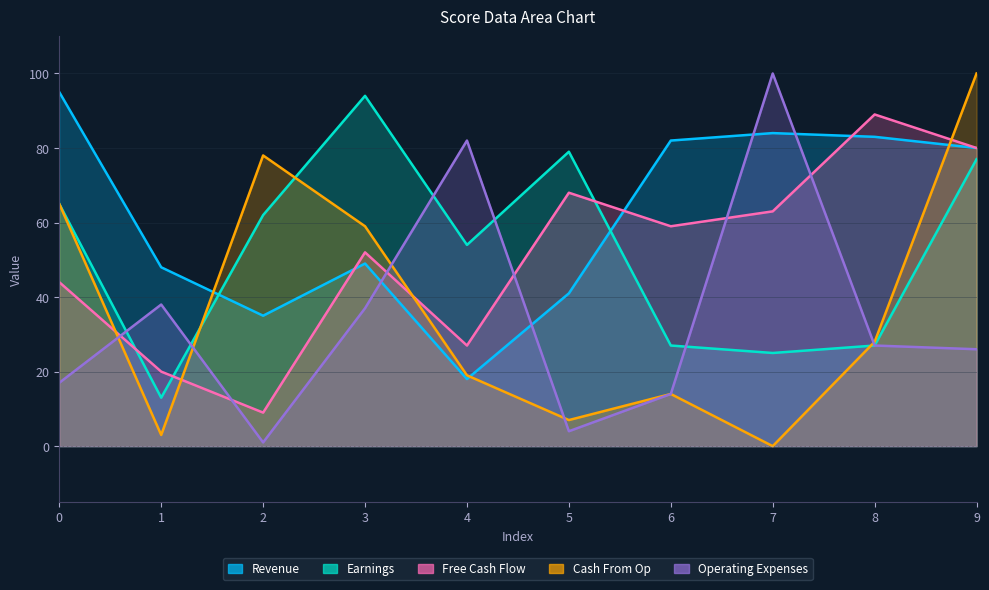

How many interior local valleys does the scores series have?

2